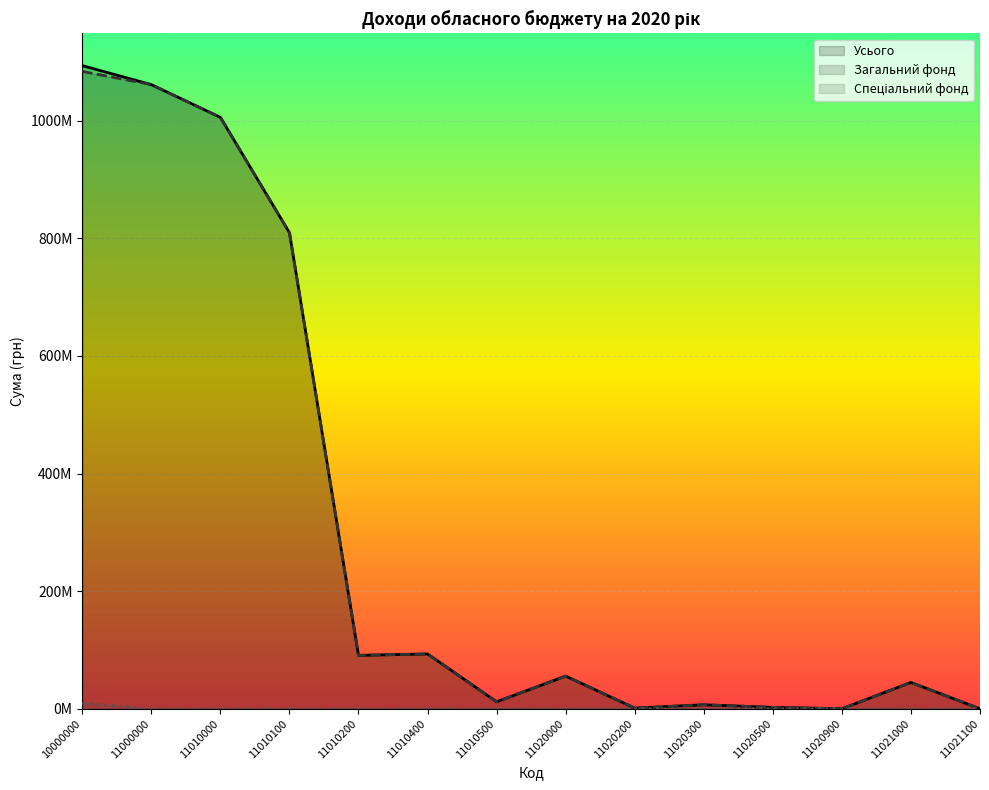

The value of Усього at 11020900 is 82487. True or false?

False